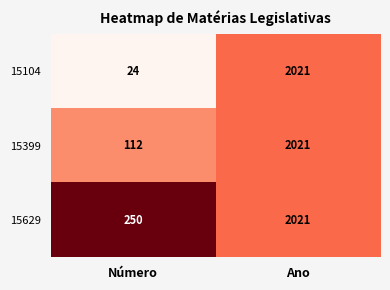

True or false: 15104 has a value of 24 at Número.

True